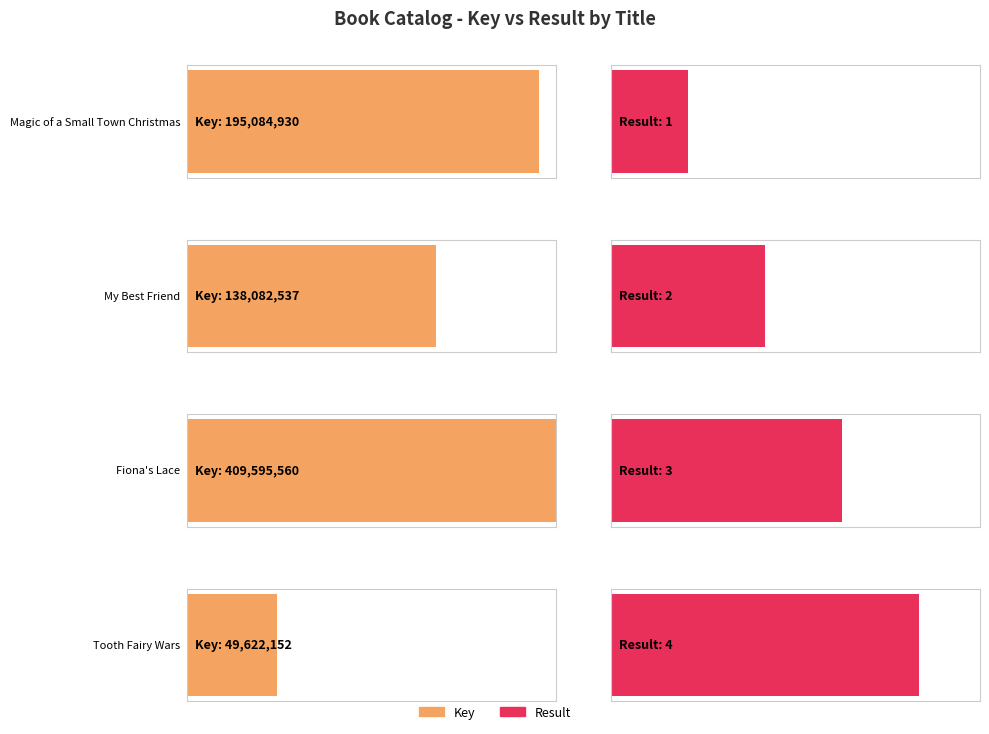

What is the spread (max minus min) of values at Fiona's Lace (Hardcover)?

409595557